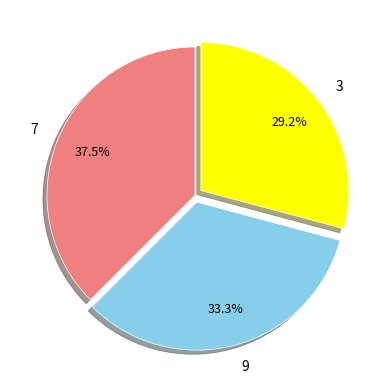

Which category has the smallest portion of the pie?

3